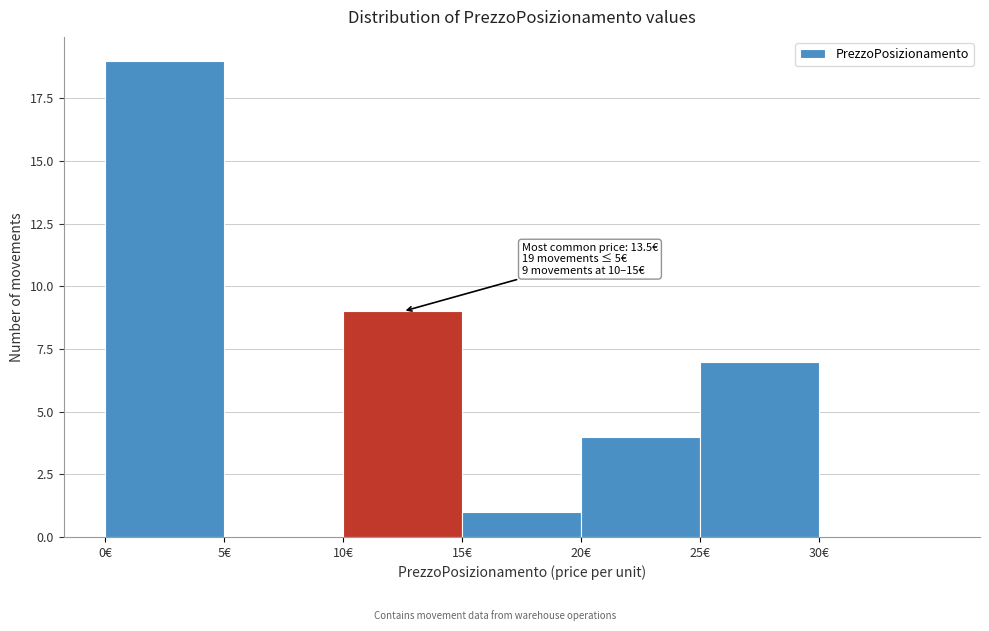

Over which range of the x-axis is the bar tallest?

0 to 5